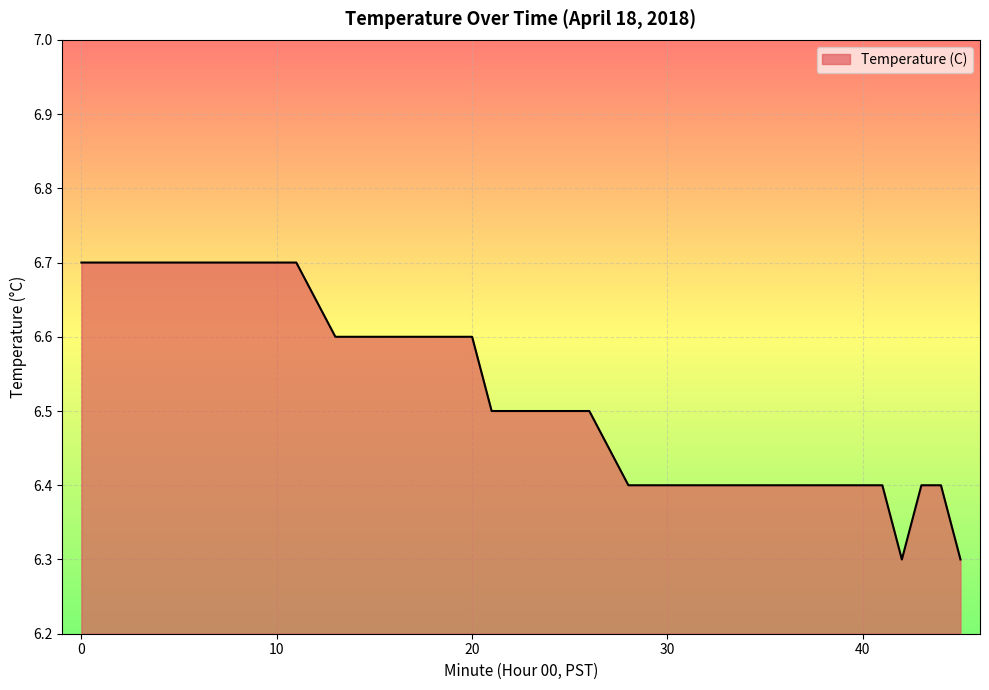

What is the greatest value displayed?

6.7